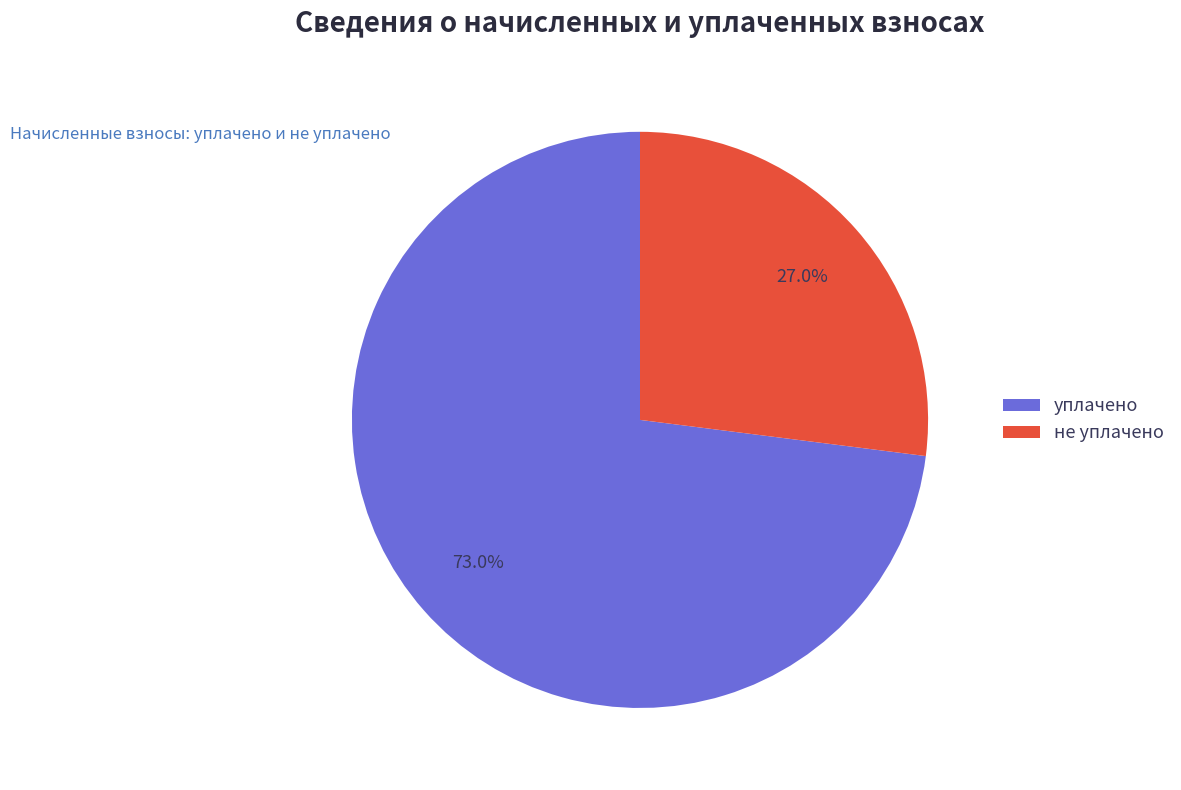

Is there any slice that represents more than half of the pie?

Yes